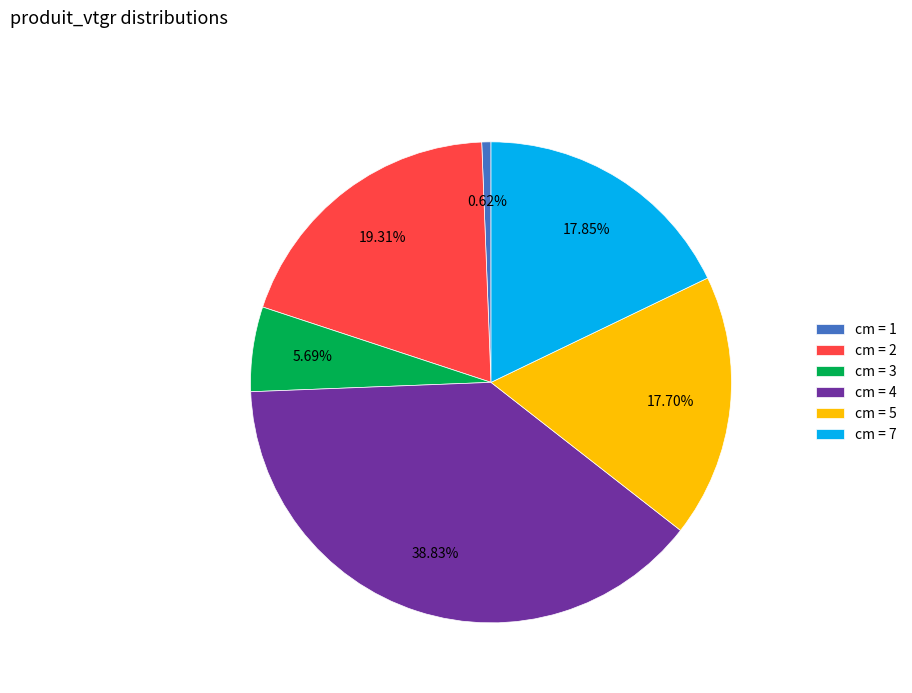

What is the smallest slice in the pie chart?

cm = 1